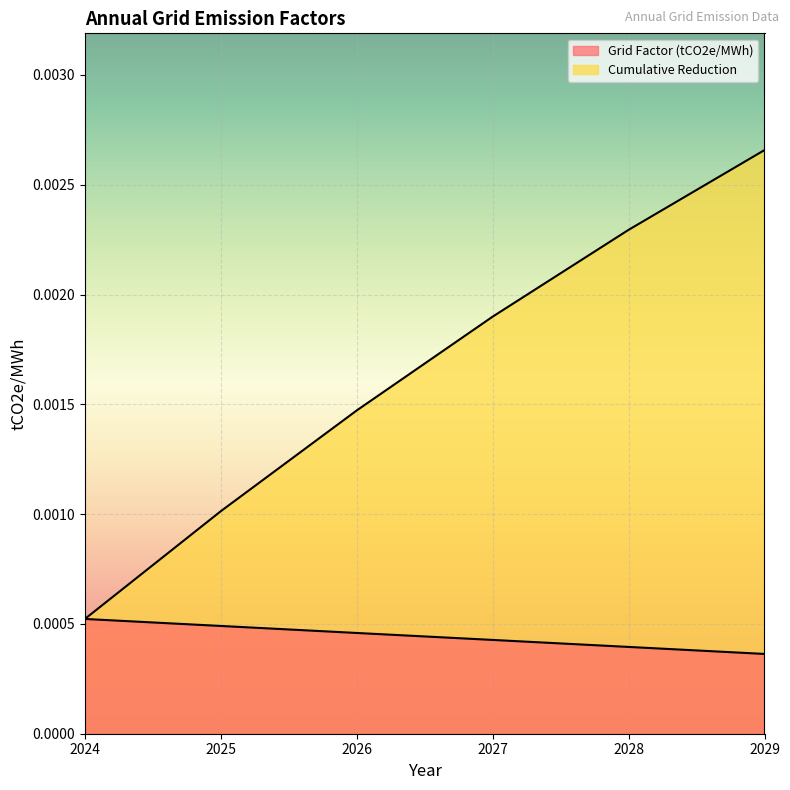

How many lines are shown in the chart?

2